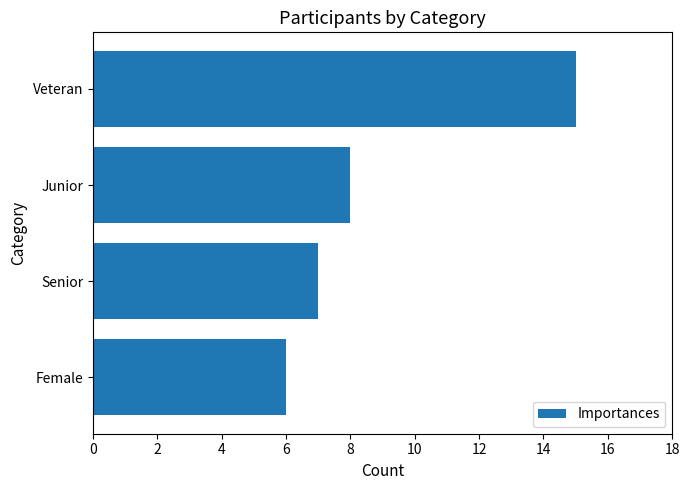

At which label is the value closest to 10?

Junior